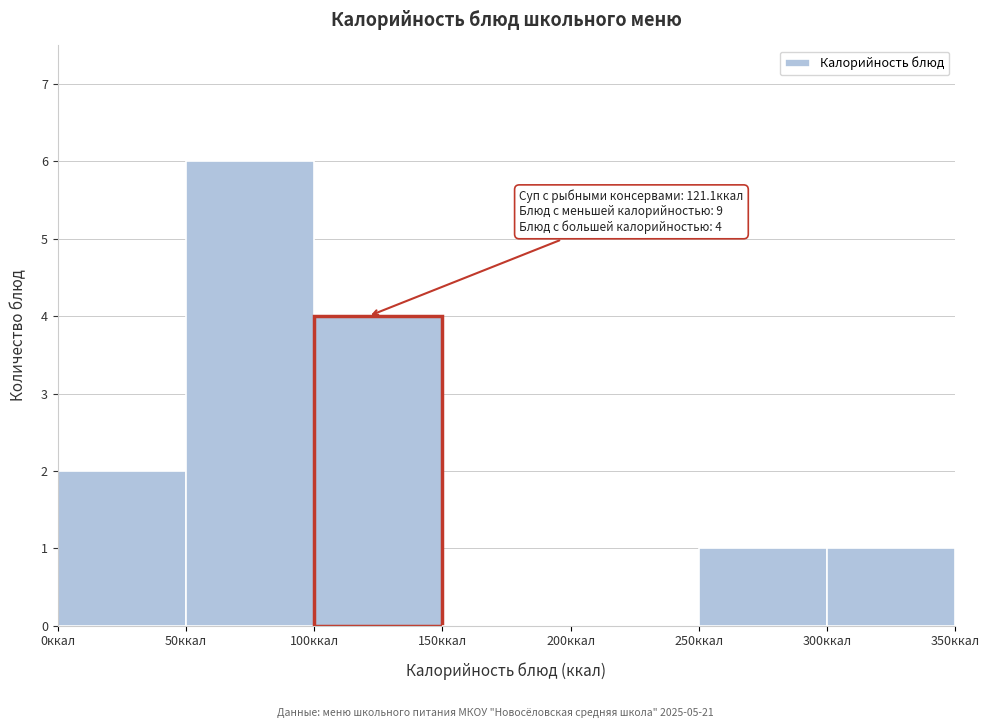

Which range on the x-axis has the tallest bar?

50 to 100